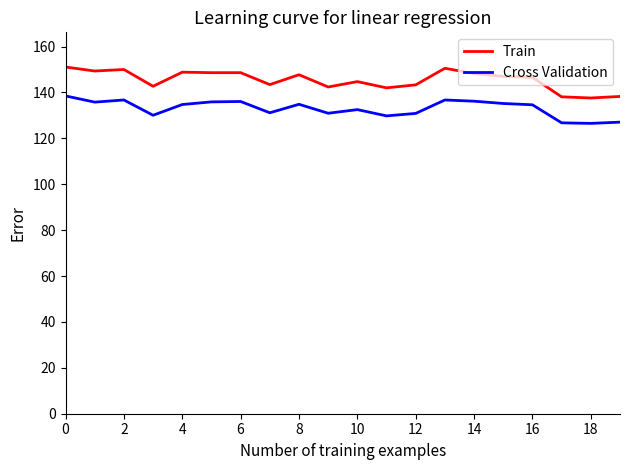

List the series in order of their overall mean, lowest first.

Cross Validation, Train